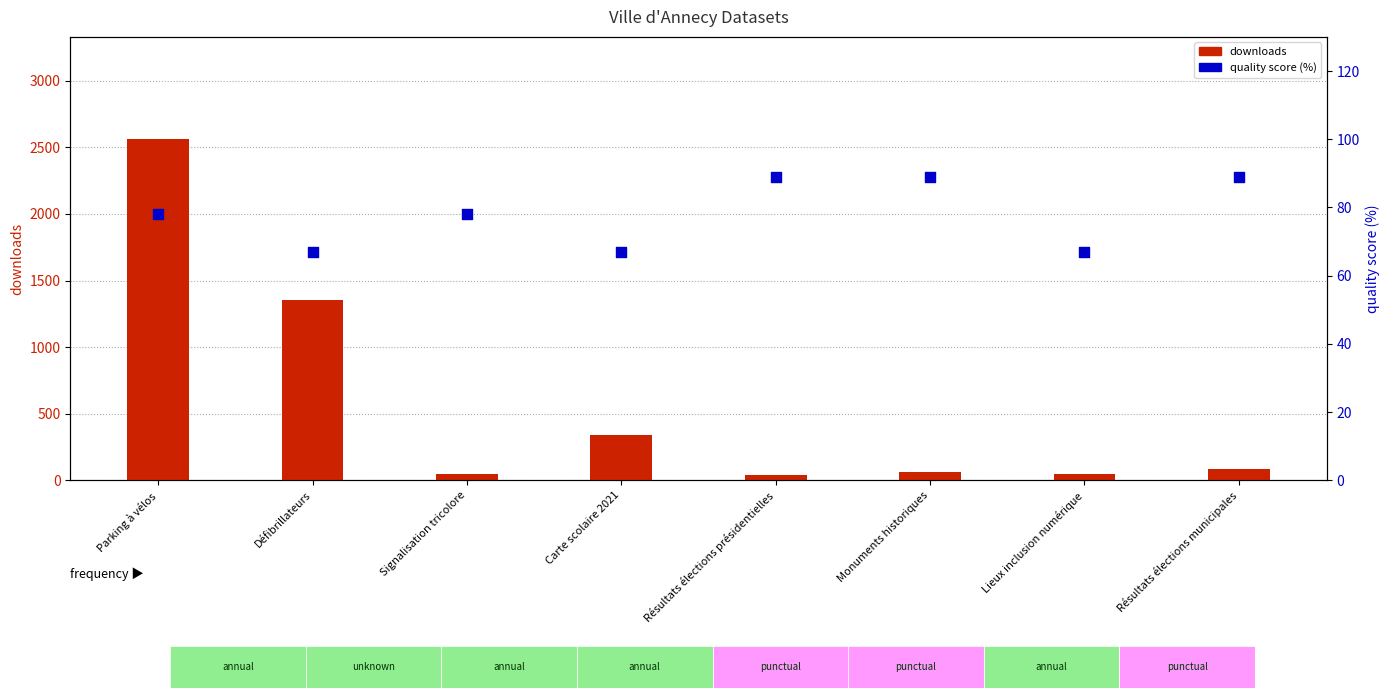

At which category is the sum across all series the highest?

Parking à vélos